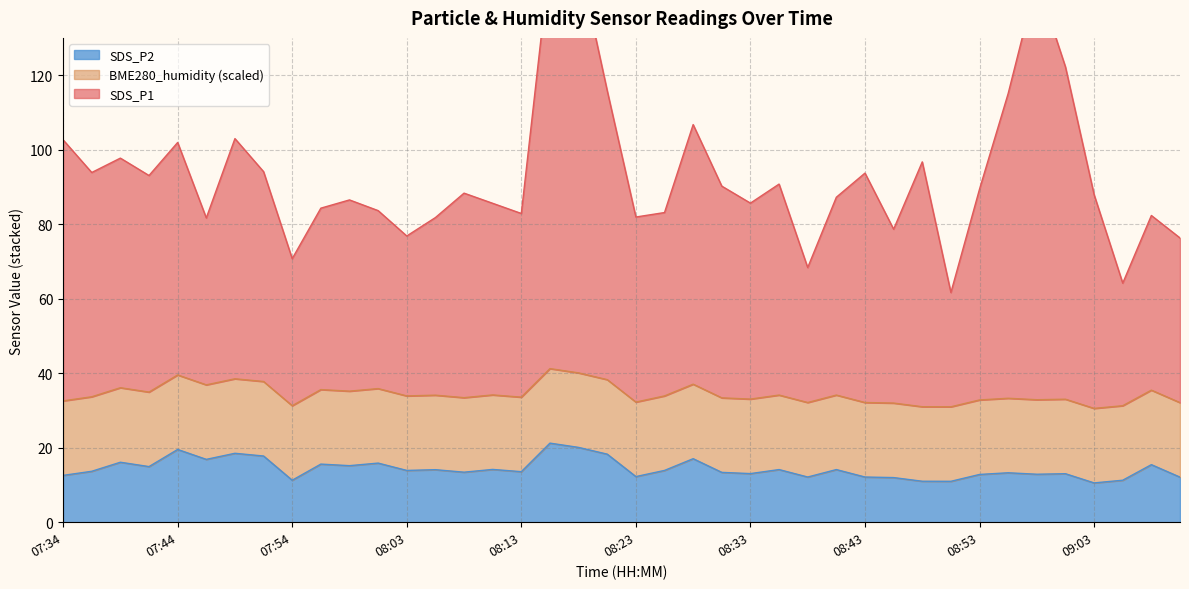

True or false: SDS_P2 and SDS_P1 intersect in this chart.

False